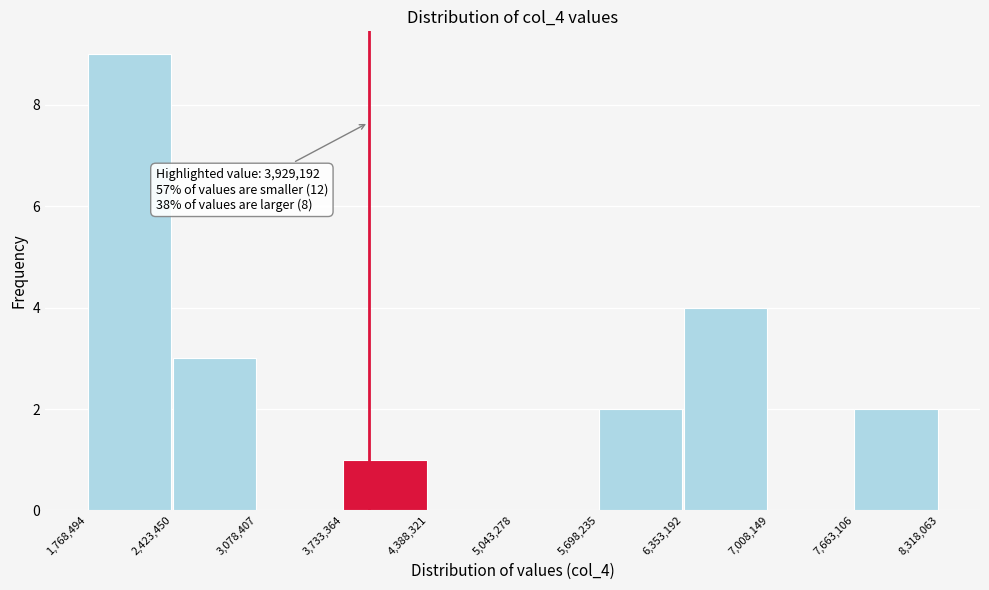

Over which range of the x-axis is the bar tallest?

1,768,494 to 2,423,450